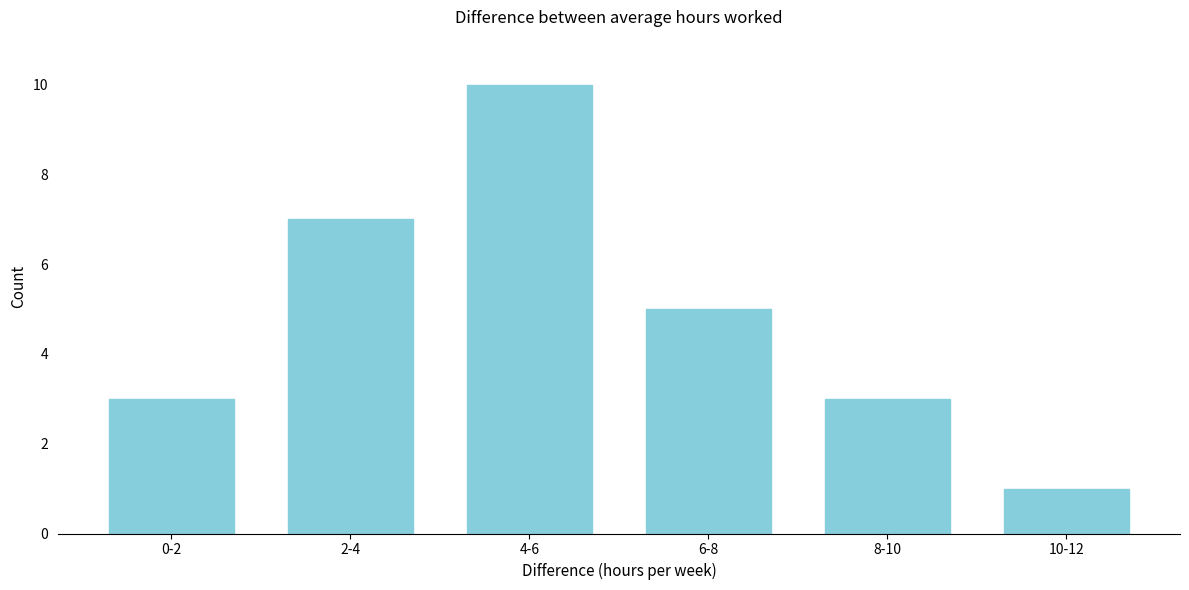

Reading right to left, extract all data points from this chart.

10-12=1	8-10=3	6-8=5	4-6=10	2-4=7	0-2=3